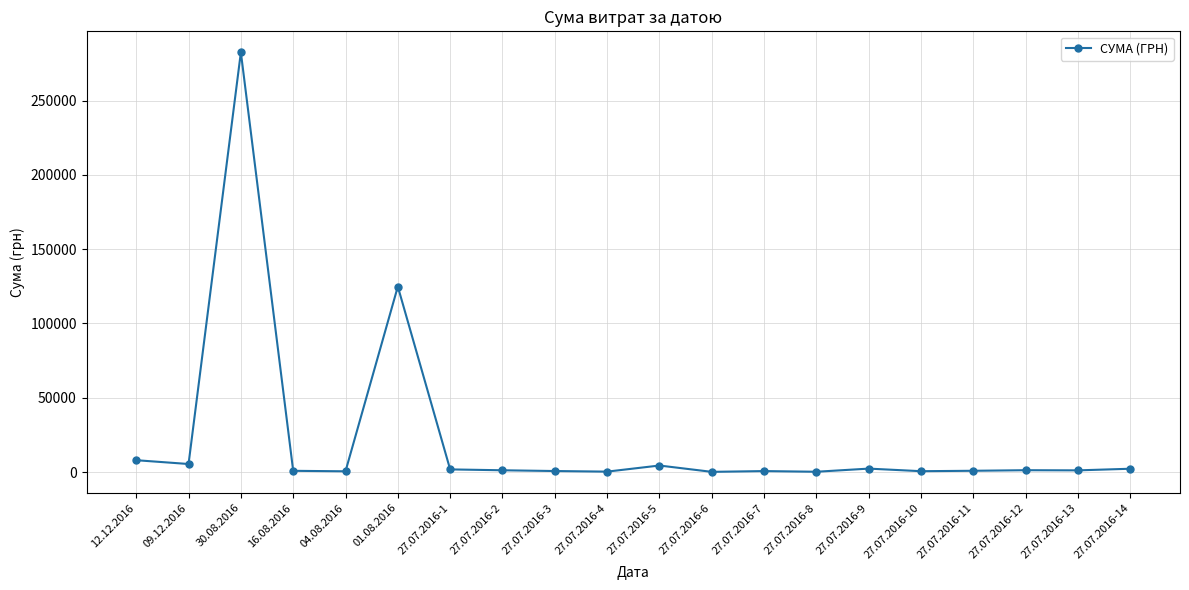

At which label is the value closest to 141308?

01.08.2016